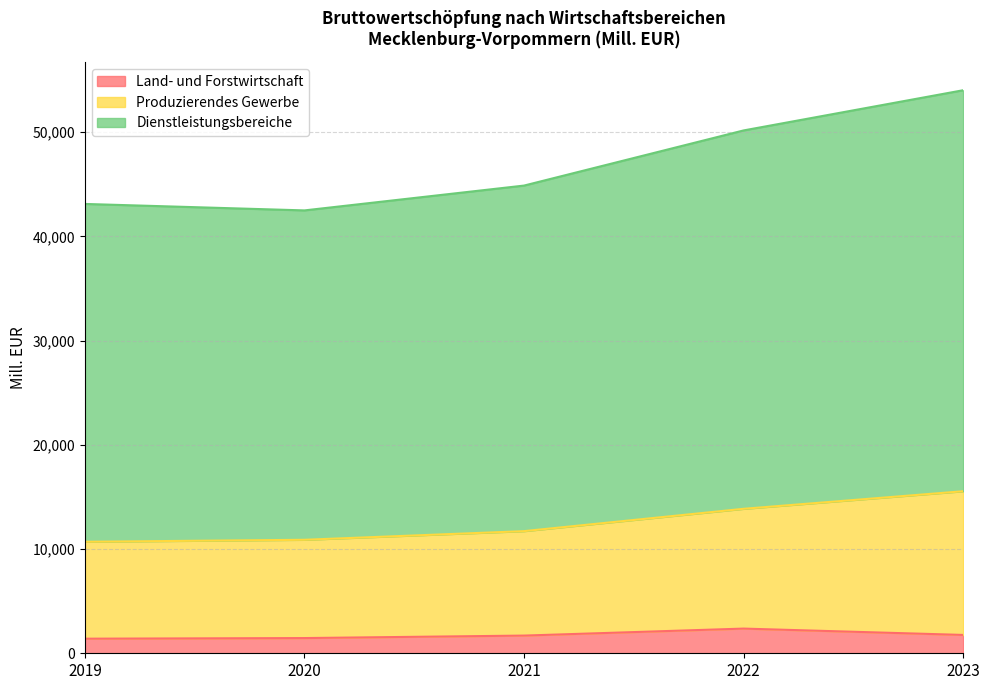

Which series changed the most between 2019 and 2023?

Dienstleistungsbereiche